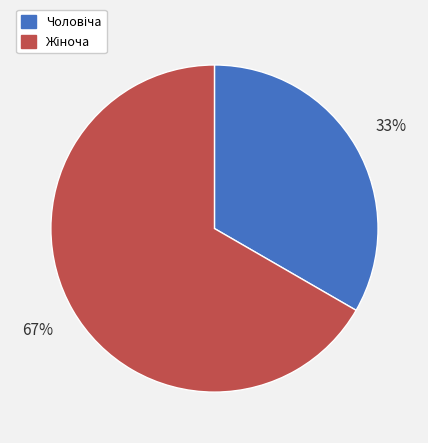

Count the number of slices in the pie.

2